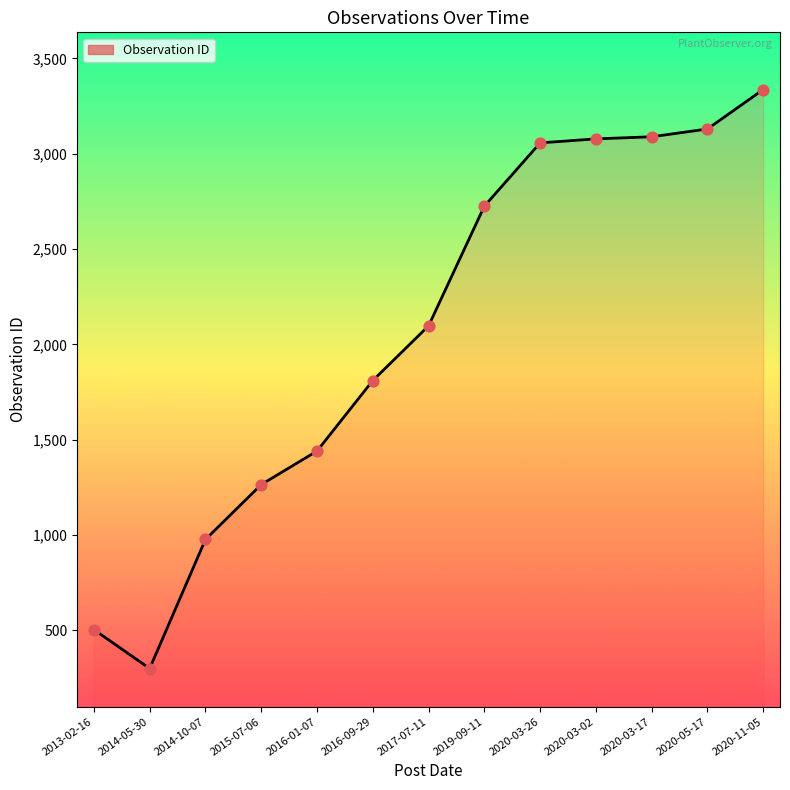

Approximately how many times larger is the value at 2016-09-29 compared to 2019-09-11?

0.7